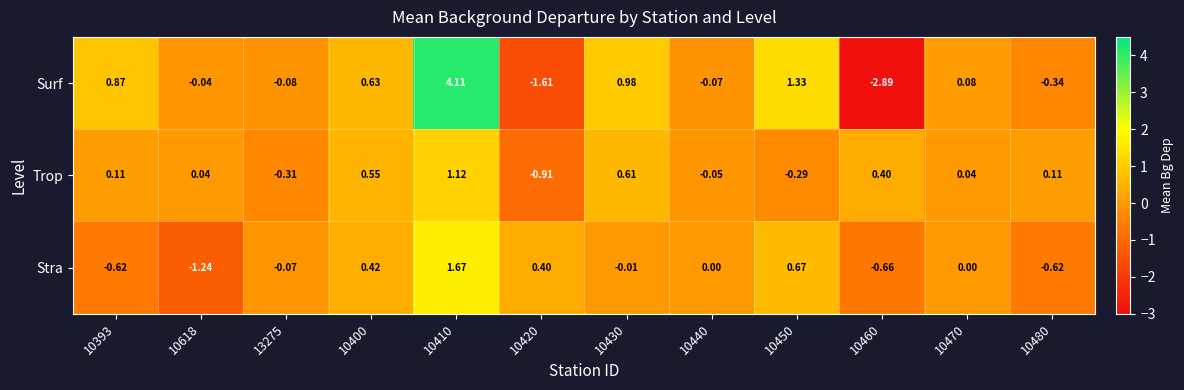

Which series has the largest range (max minus min)?

Surf